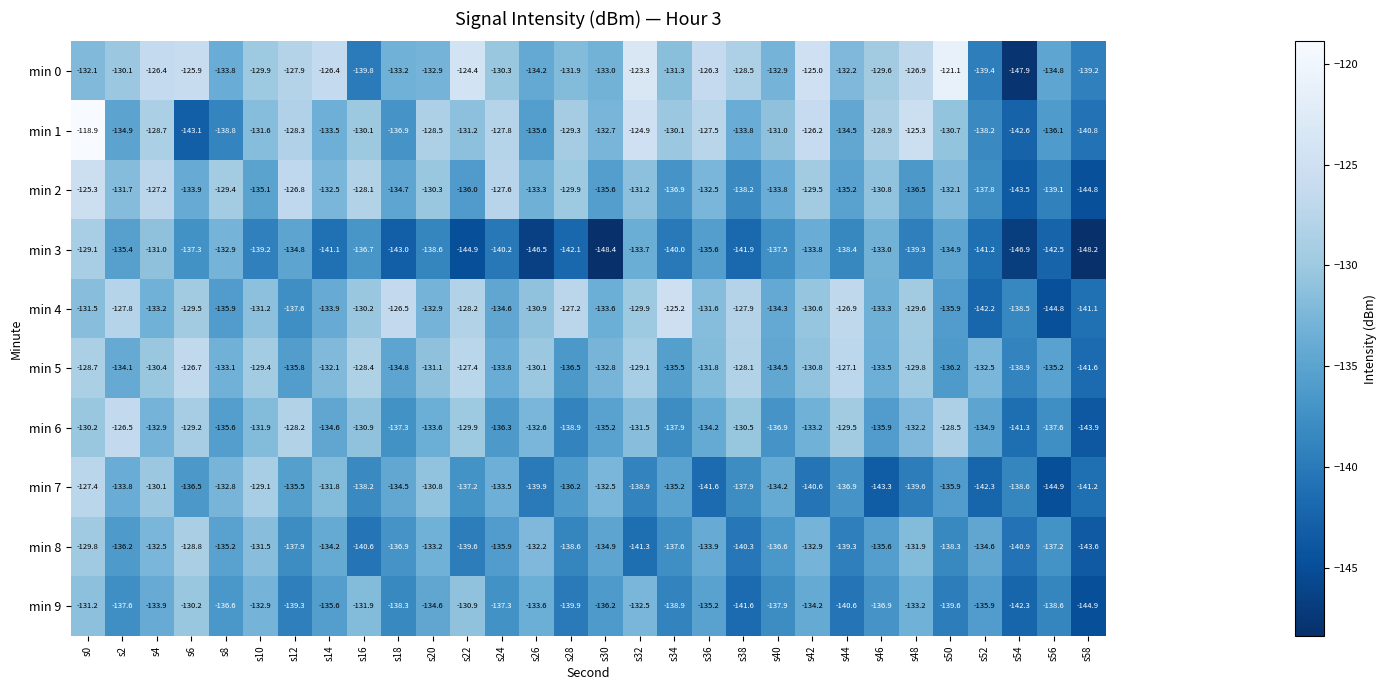

What is the sum of the min 5 values at s32 and s10?

-258.5